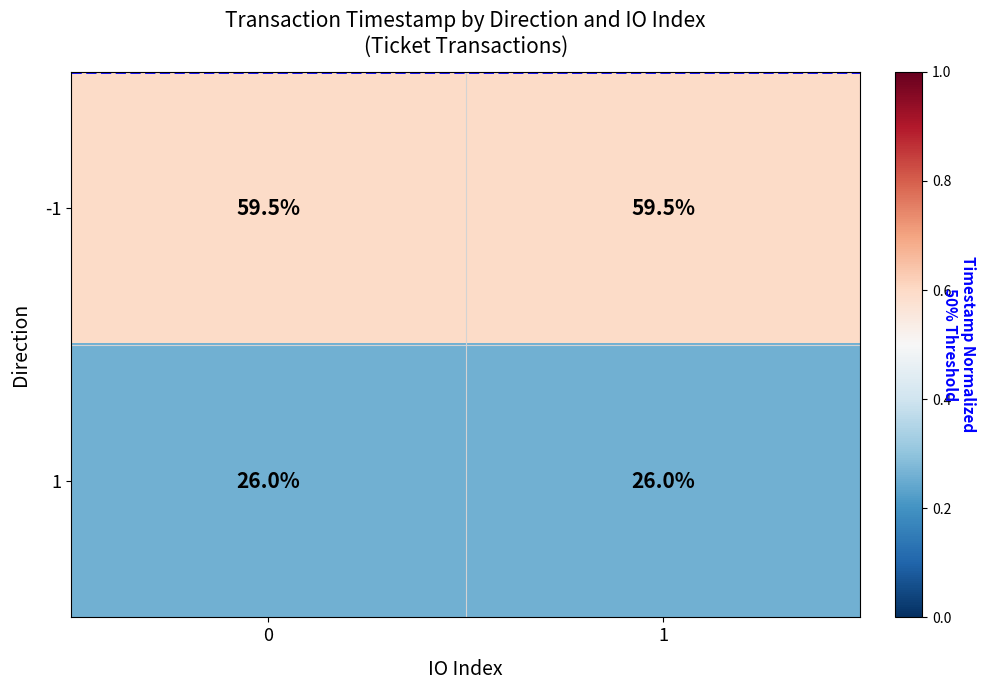

Rank the series by their average value, from highest to lowest.

-1, 1